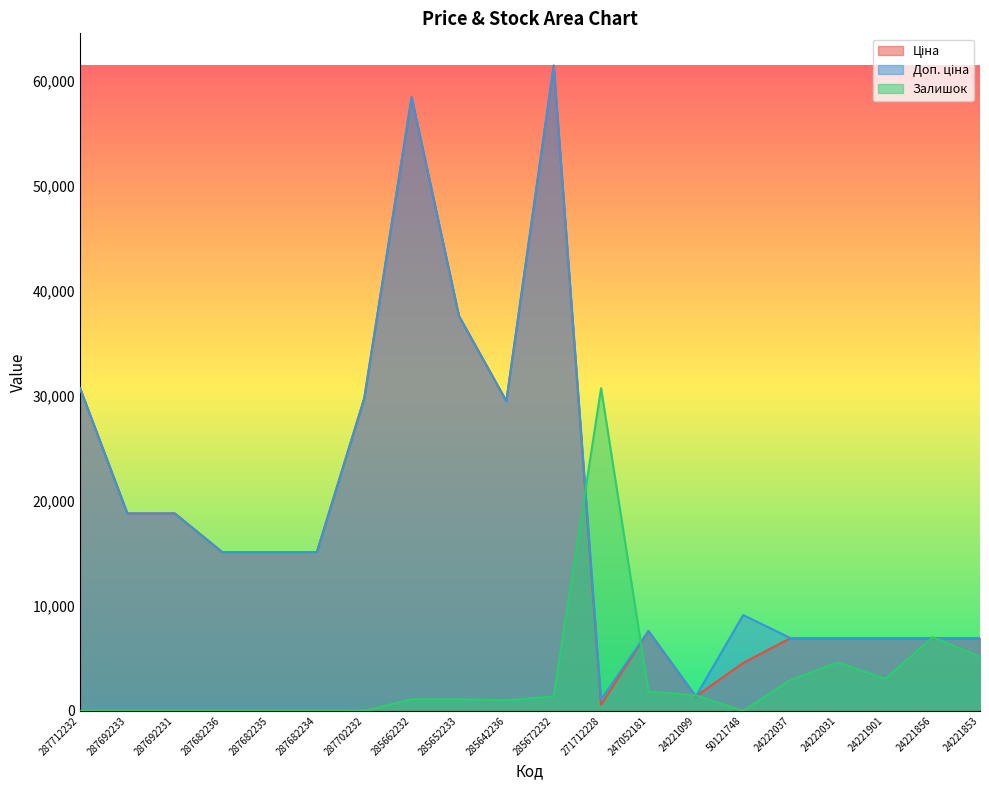

Is the value of Залишок at 24221853 greater than the value of Ціна at 24221853?

No